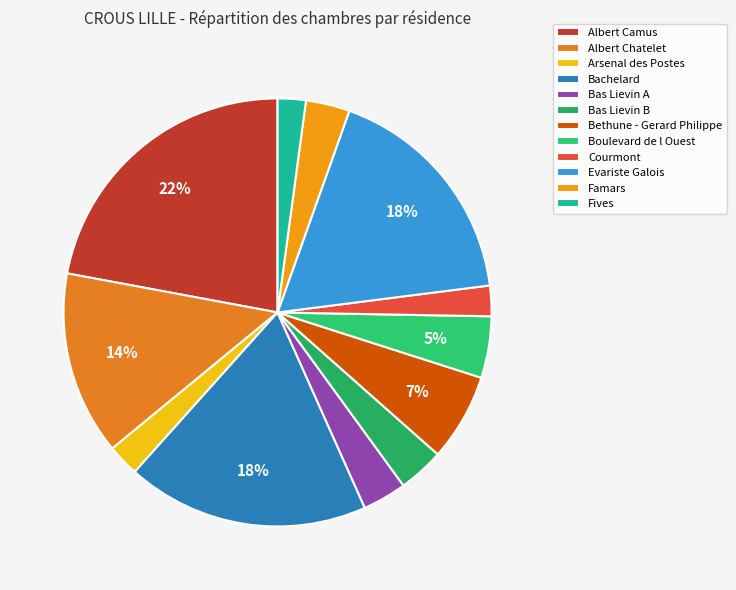

What percentage do Bas Lievin A and Bethune - Gerard Philippe together represent?

9.9%